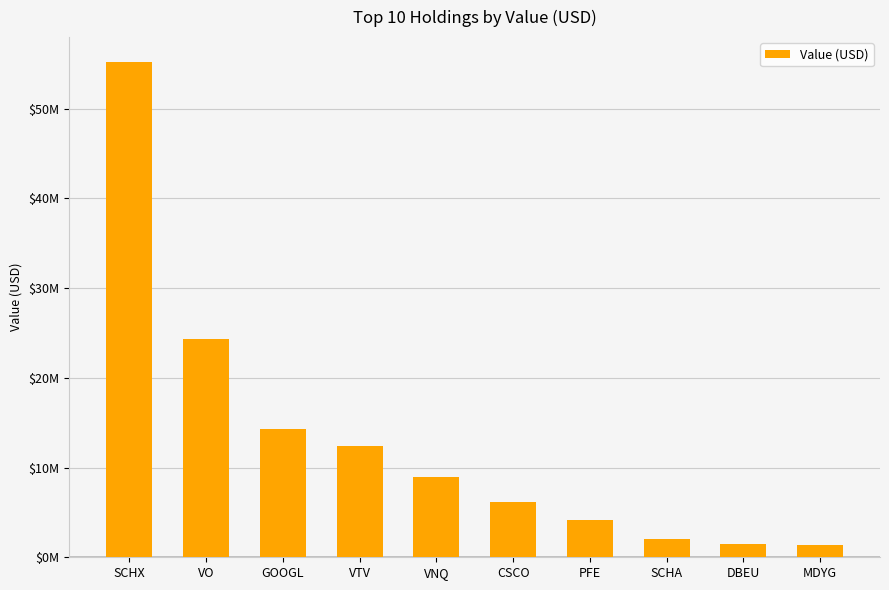

What is the difference between the maximum and minimum values?

53870000